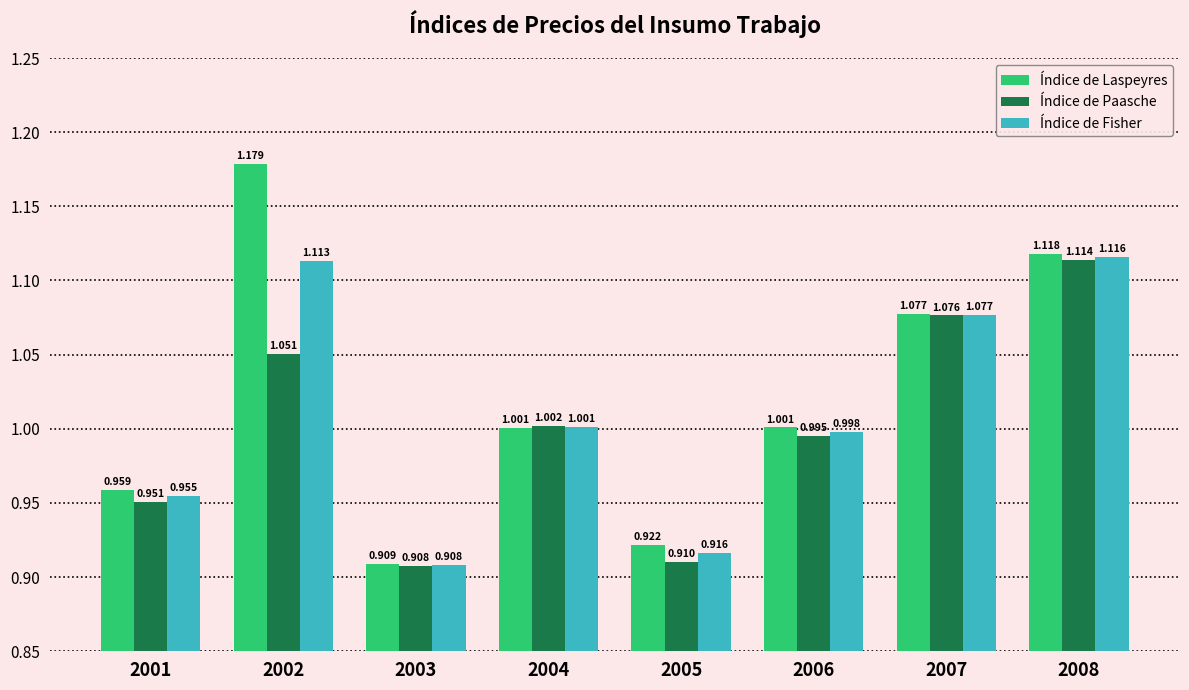

Count the number of categories in the chart.

8